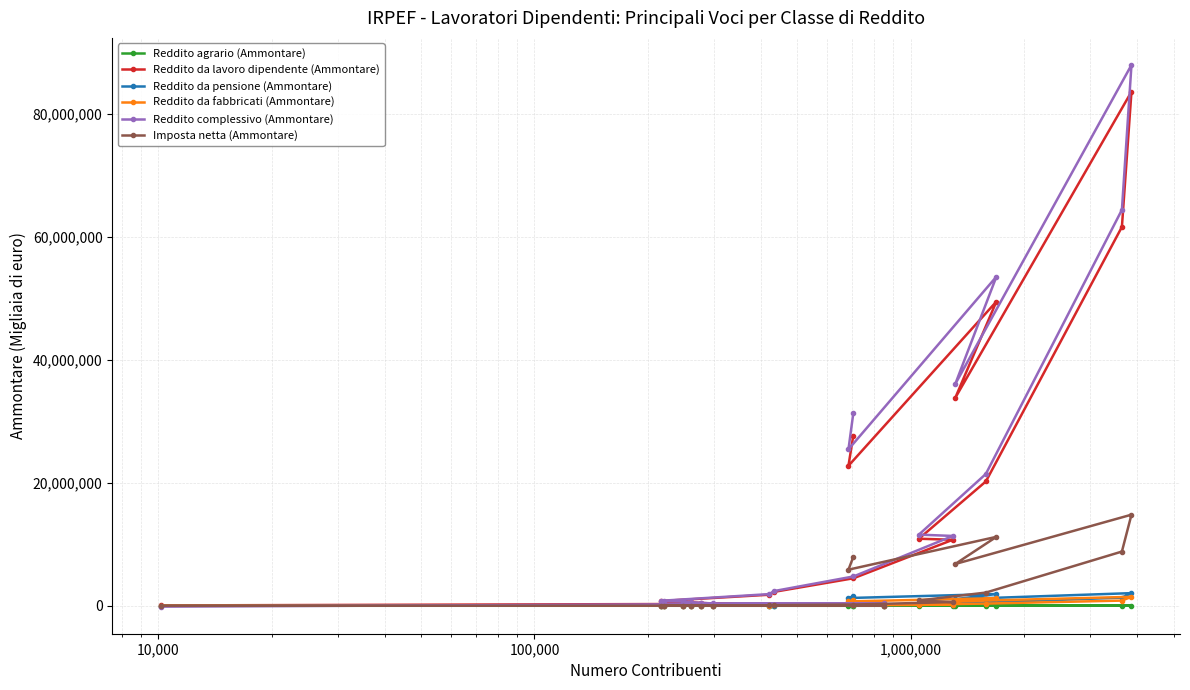

Rank the series by their maximum value, from lowest to highest.

Reddito agrario (Ammontare), Reddito da fabbricati (Ammontare), Reddito da pensione (Ammontare), Imposta netta (Ammontare), Reddito da lavoro dipendente (Ammontare), Reddito complessivo (Ammontare)